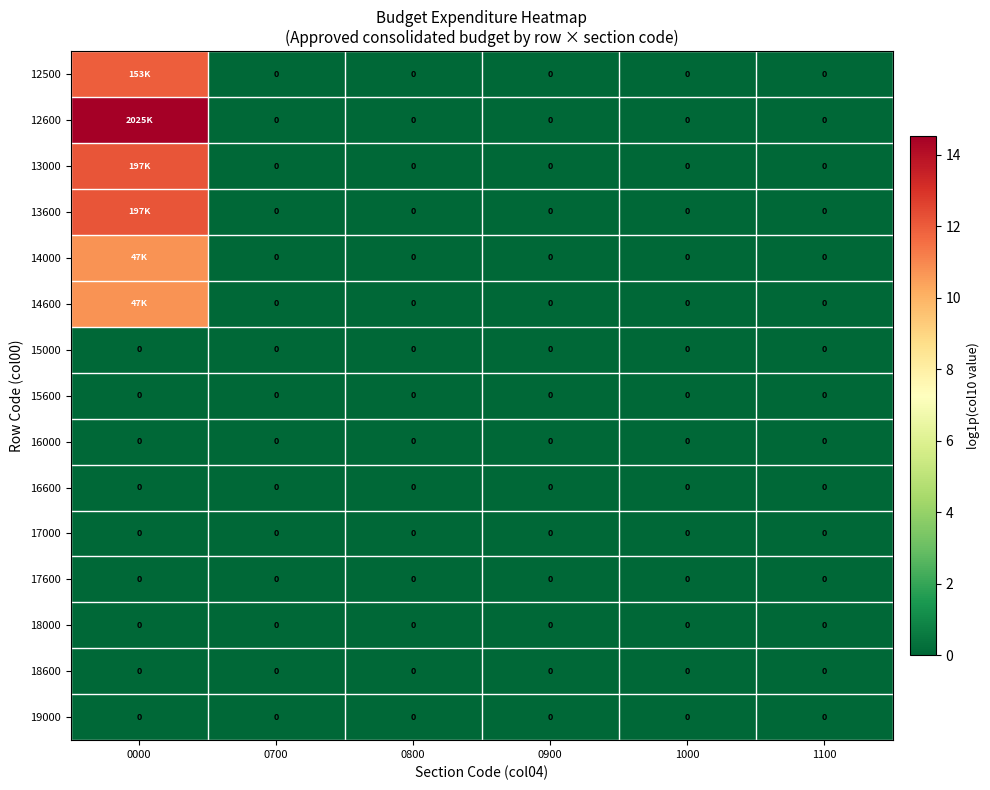

What is the maximum value shown in the chart?

14.5